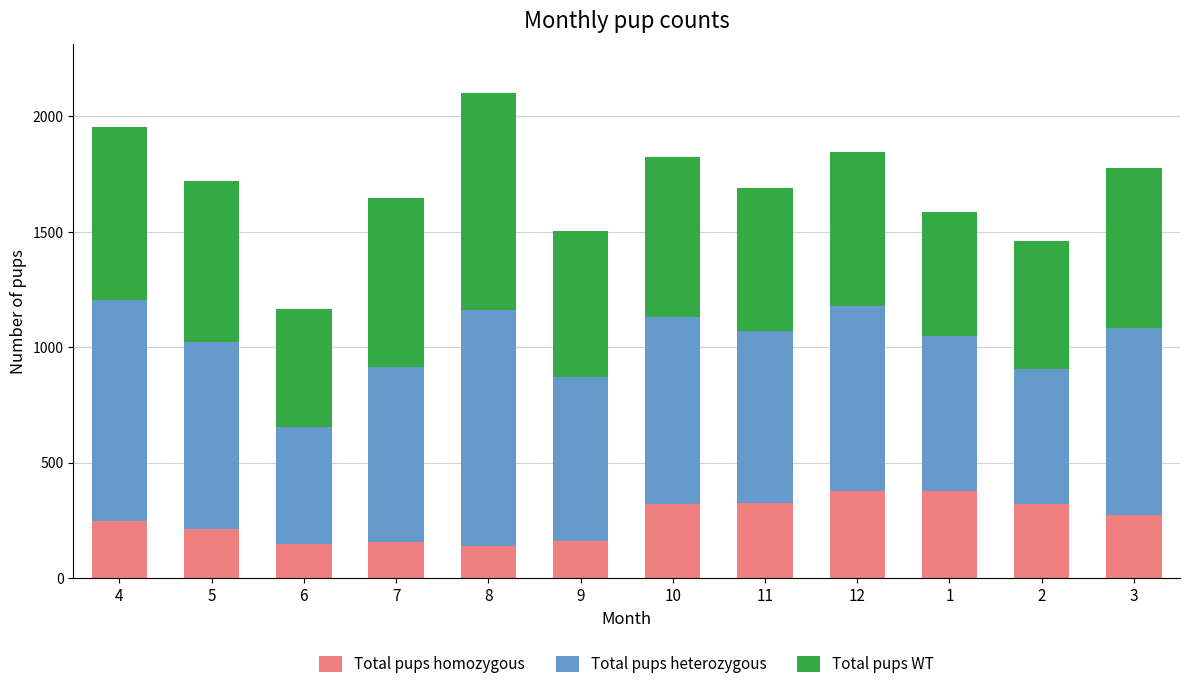

The value of Total pups homozygous at 6 is 244. True or false?

False